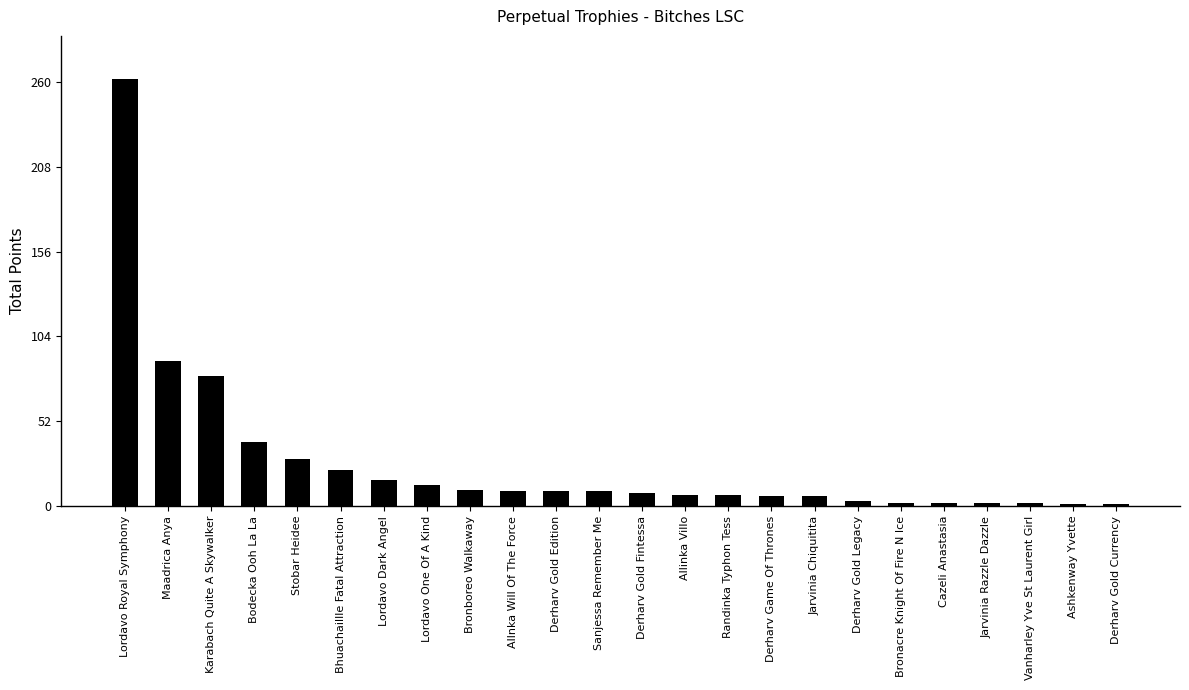

True or false: the data shows 39 at Bodecka Ooh La La.

True